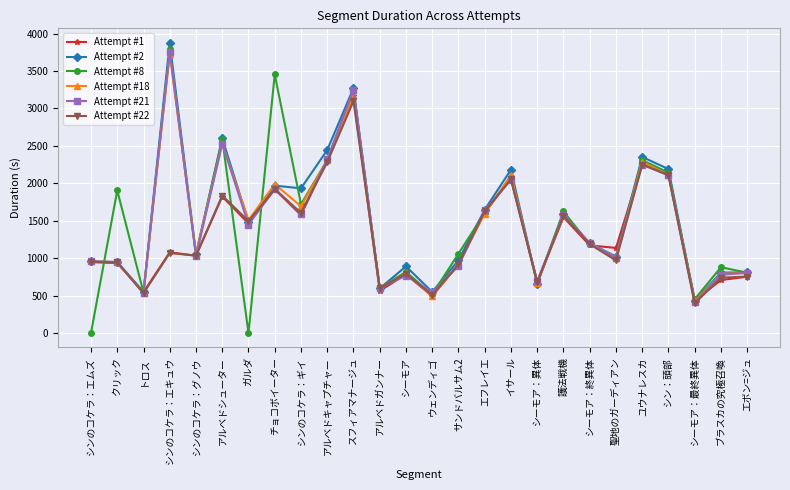

Between クリック and シンのコケラ：エキュウ, which series saw the biggest shift?

Attempt #2